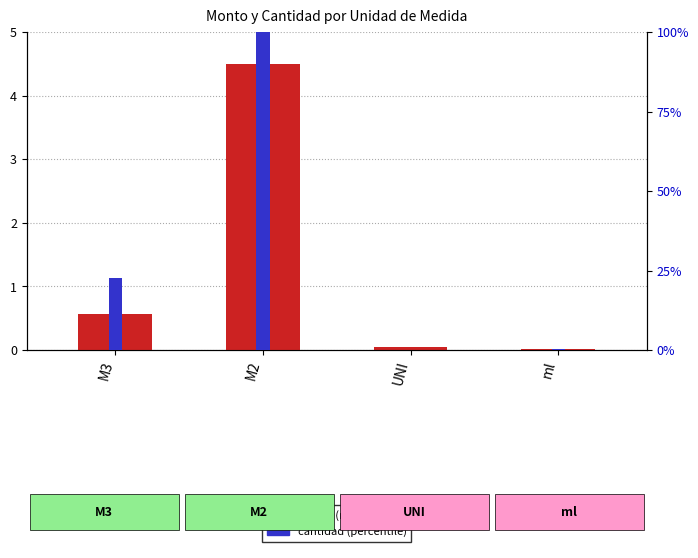

At M2, list the series in order from largest to smallest.

cantidad (percentile), monto (normalized)